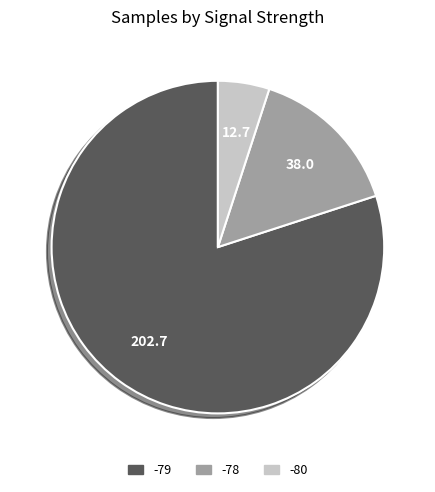

Does any single category account for the majority?

Yes